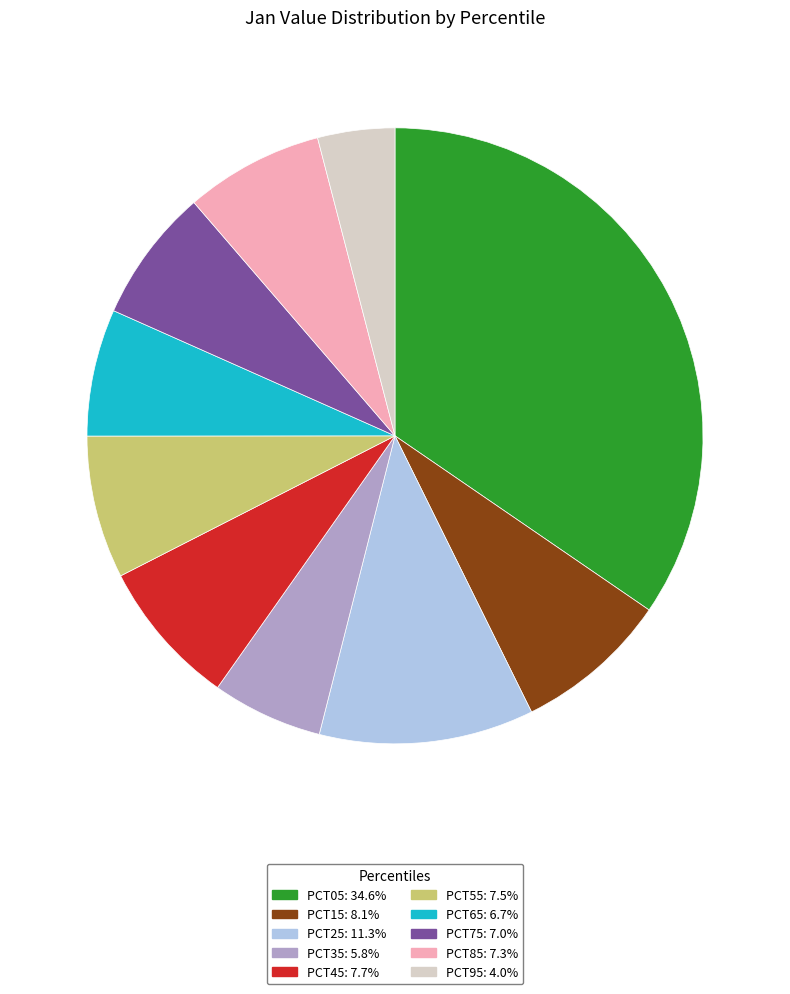

Is there a majority slice in this chart?

No